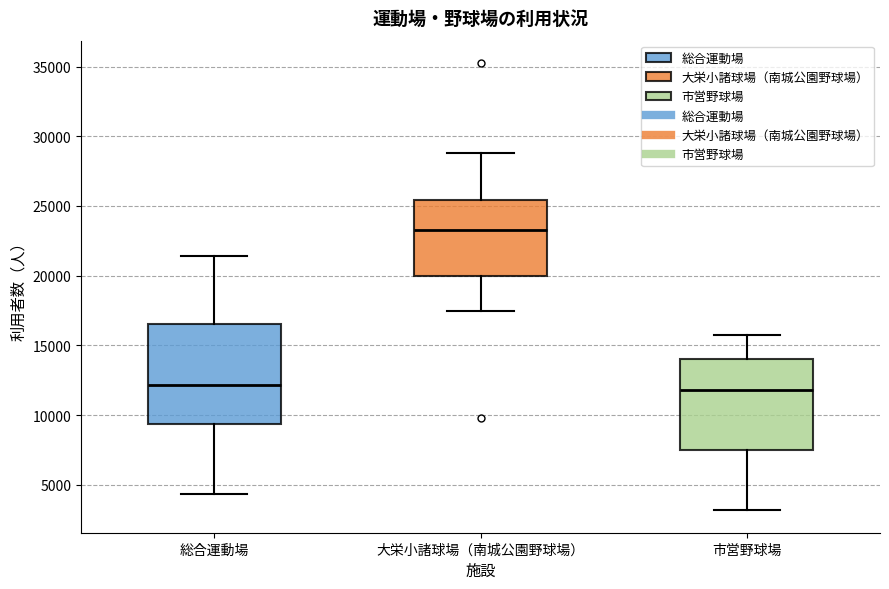

Reading left to right, transcribe this box plot: for each box, give where its median line is, the range the box spans, and where its two whiskers end, as read against the y-axis. The values are not printed on the chart, so give them approximately, as read against the axis.

総合運動場: median 12000, box 9500 to 16500, whiskers 4500 to 21500
大栄小諸球場（南城公園野球場）: median 23500, box 20000 to 25500, whiskers 17500 to 29000
市営野球場: median 12000, box 7500 to 14000, whiskers 3000 to 16000